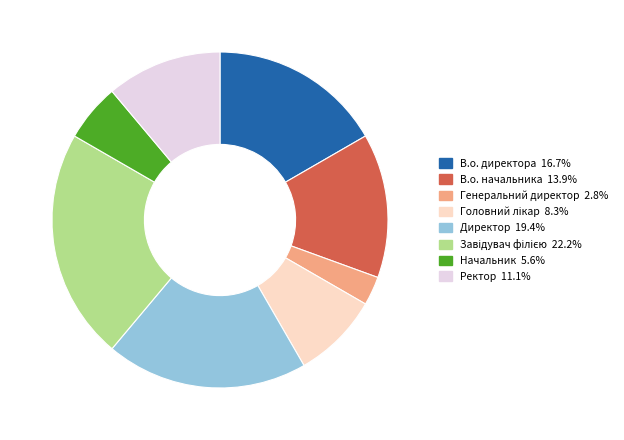

Is there any slice that represents more than half of the pie?

No